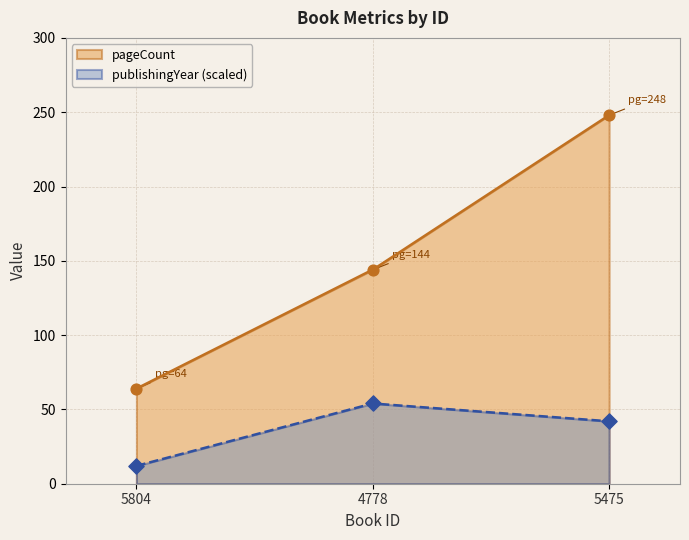

Which series contains the highest Y value?

pageCount